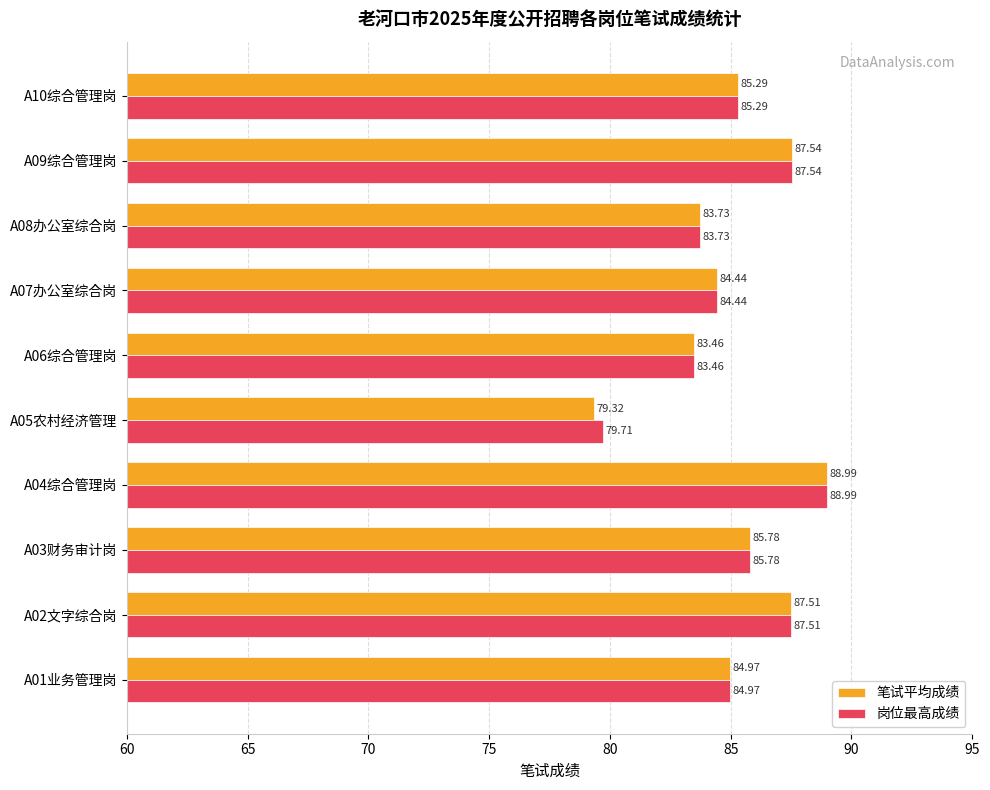

Which series has the widest spread of values?

笔试平均成绩